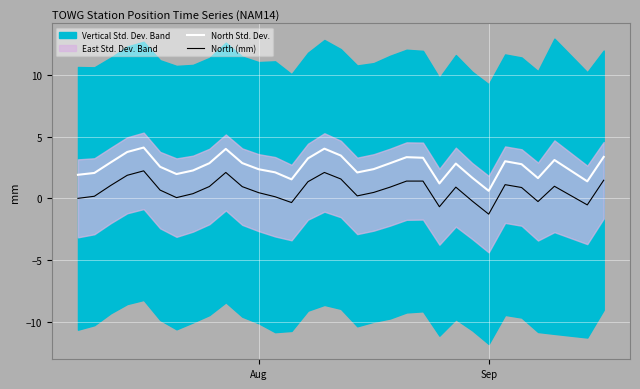

Reading left to right, list all the values displayed in this chart.

North Std. Dev.: 1.9	2.1	2.9	3.8	4.1	2.6	2.0	2.3	2.8	4.0	2.9	2.4	2.1	1.5	3.2	4.0	3.5	2.1	2.4	2.9	3.3	3.3	1.2	2.8	1.7	0.6	3.0	2.8	1.6	3.1	1.4	3.4
North (mm): 0.0	0.2	1.1	1.9	2.2	0.7	0.1	0.4	1.0	2.1	0.9	0.5	0.1	-0.3	1.4	2.1	1.6	0.2	0.5	0.9	1.4	1.4	-0.7	0.9	-0.2	-1.3	1.1	0.9	-0.3	1.0	-0.5	1.5